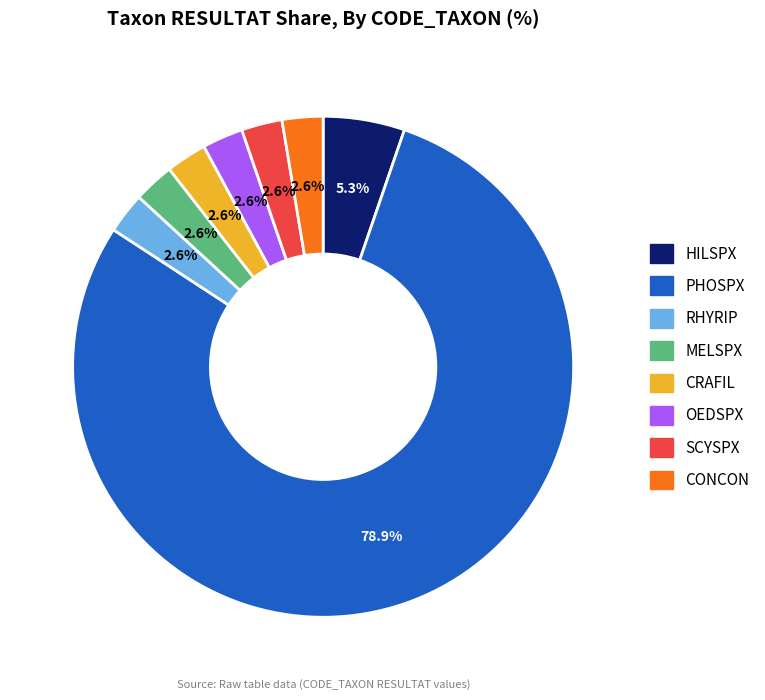

Count the number of slices in the pie.

8